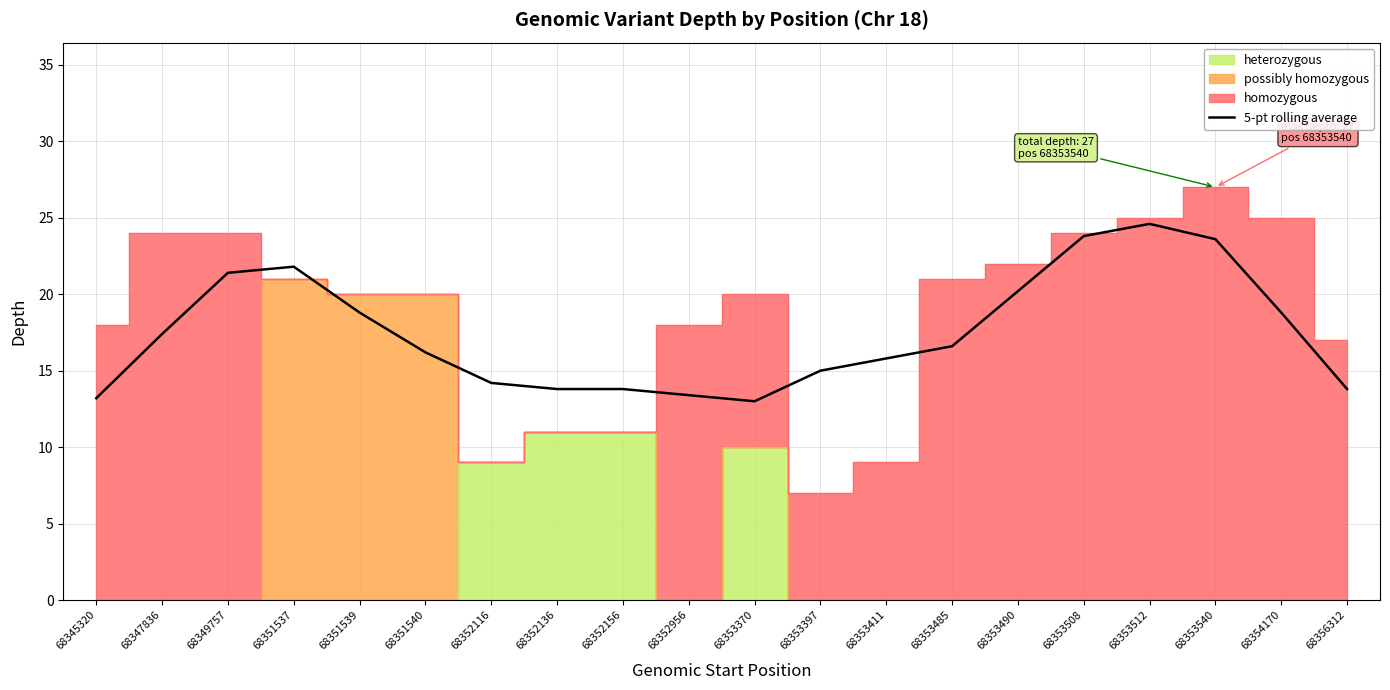

True or false: 5-pt rolling average has a value of 16.6 at 68353485.

True